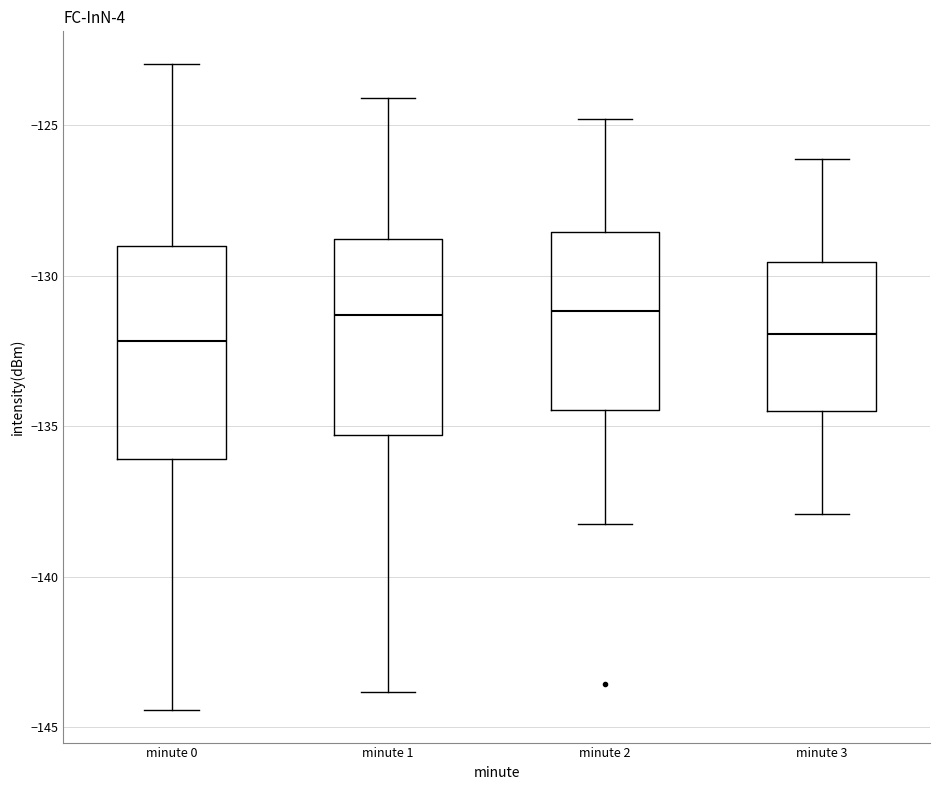

Where does the upper whisker of the box for minute 0 end on the y-axis? The values are not printed on the chart, so give them approximately, as read against the axis.

-123.0